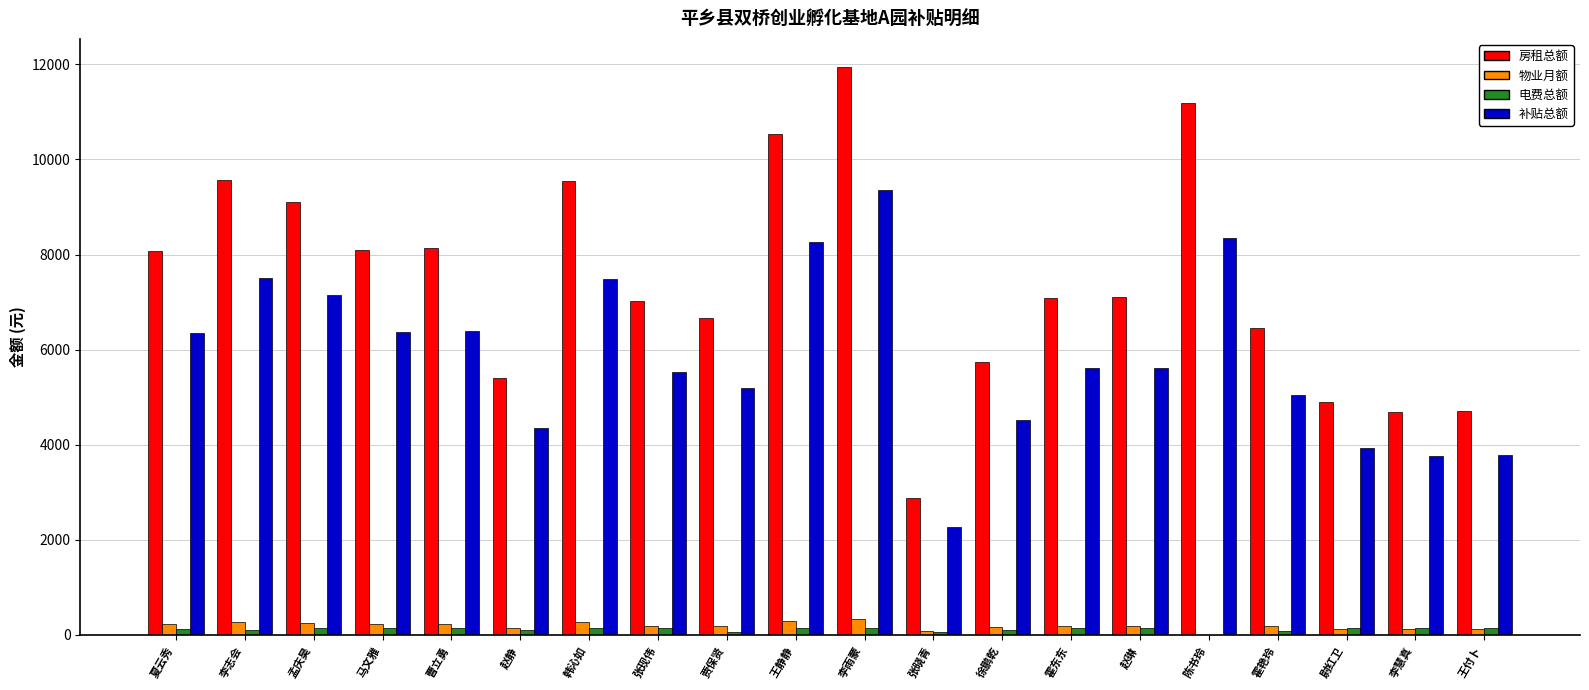

What is the total value across all series at 韩沁如?

17438.9